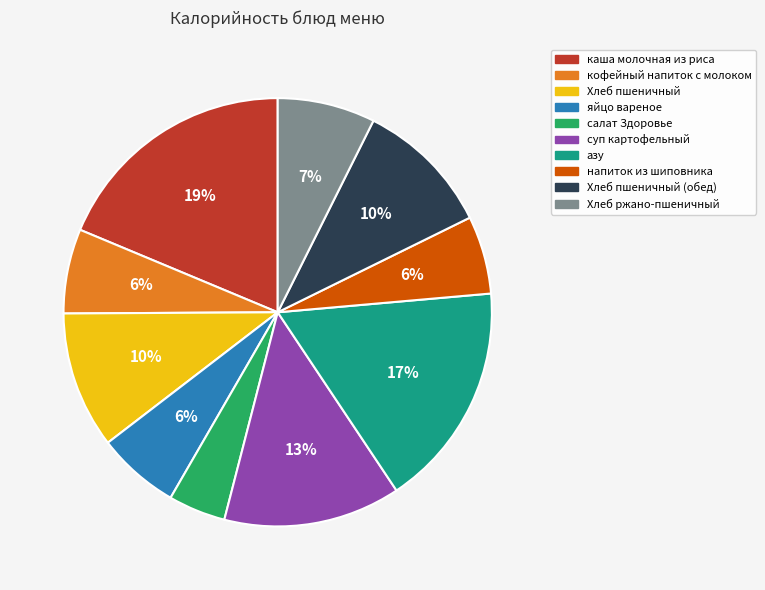

To the nearest percent, what is the average slice percentage?

10%